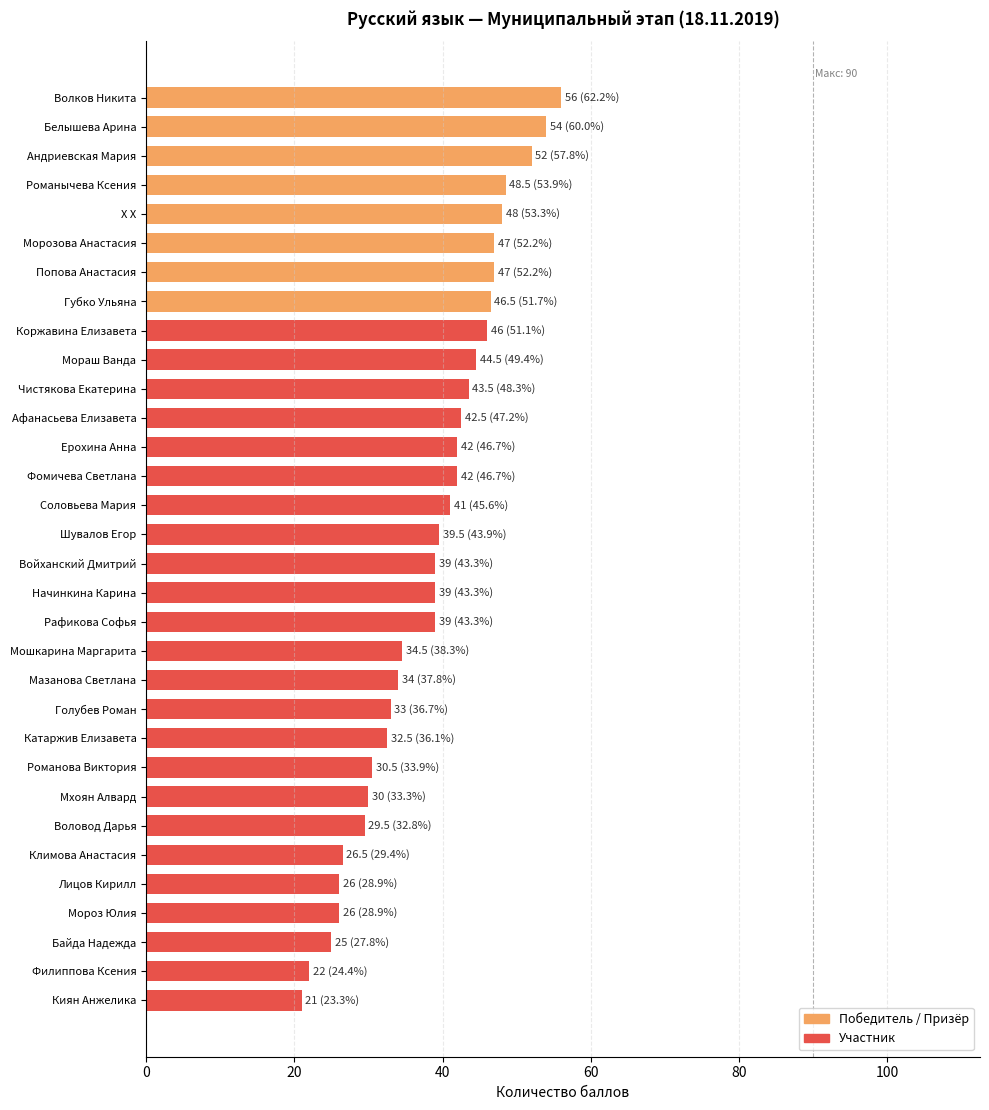

Approximately how many times larger is the value at Андриевская Мария compared to Байда Надежда?

2.1